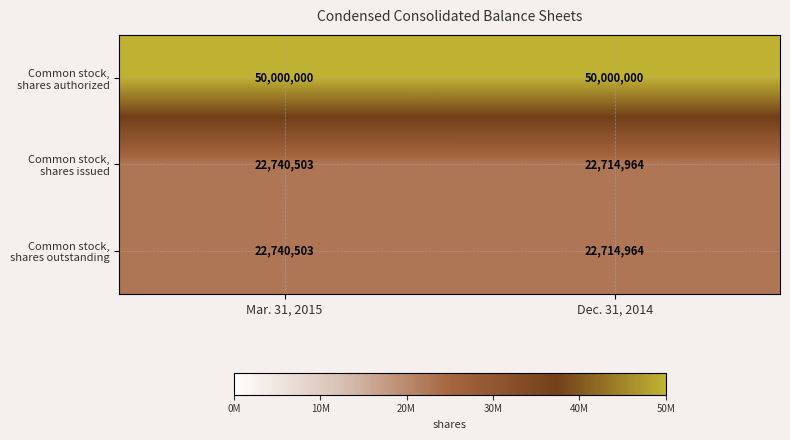

What is the total value across all series at Dec. 31, 2014?

95429928